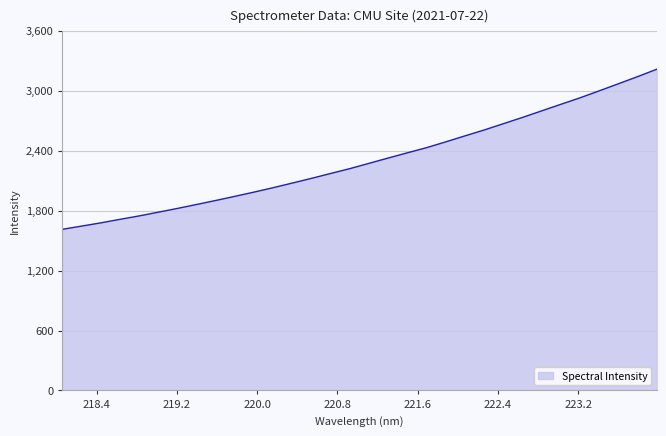

How many distinct data groups are displayed?

1